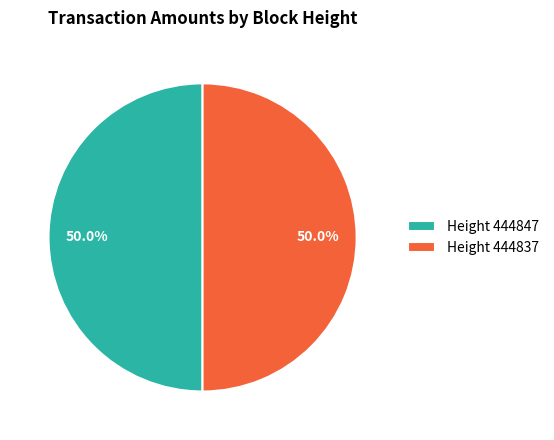

What portion of the pie excludes Height 444837?

50.0%